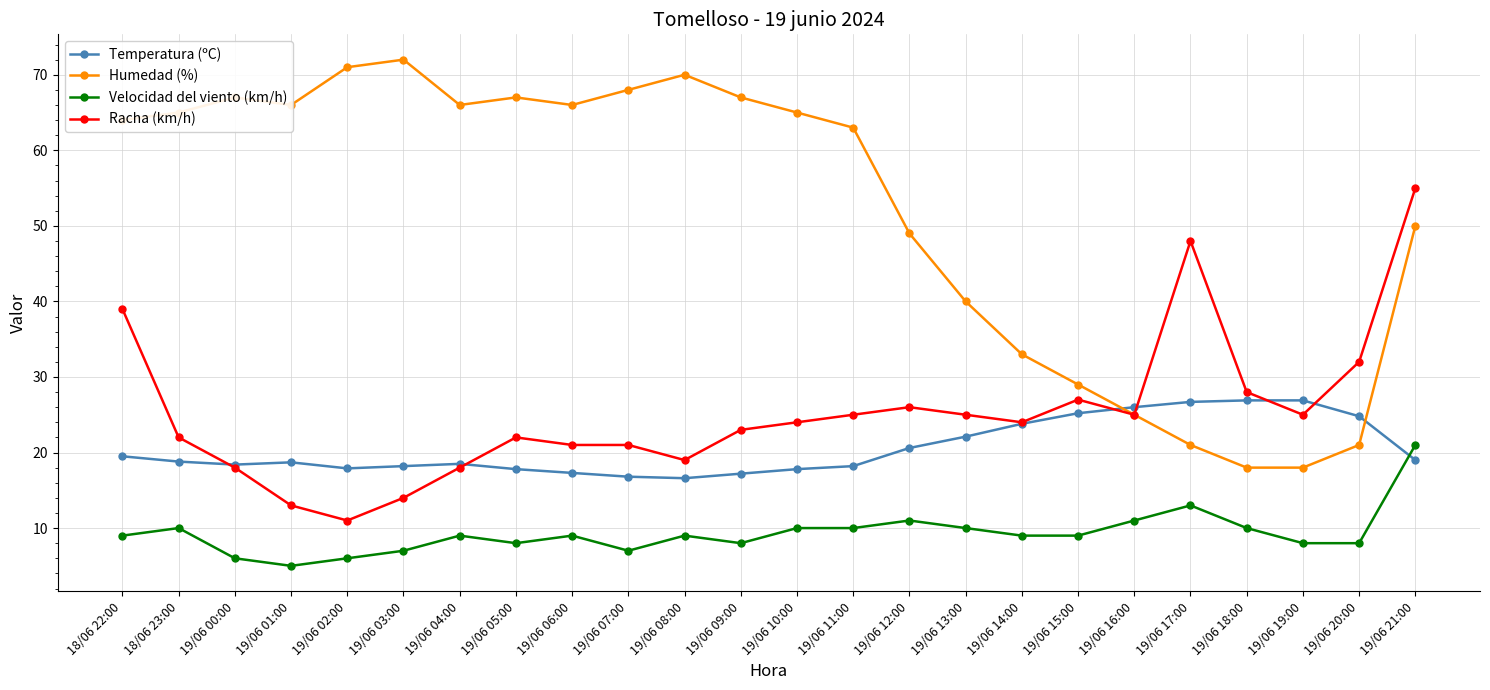

What is the difference between the Racha (km/h) values at 19/06 01:00 and 19/06 07:00?

8.0